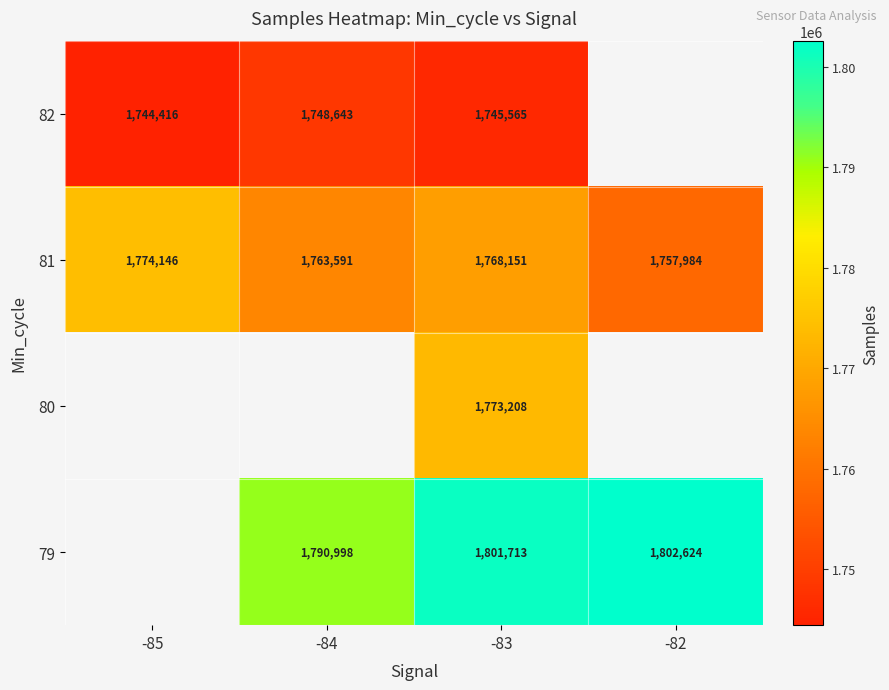

Is the value of 80 at -83 greater than the value of 82 at -85?

Yes